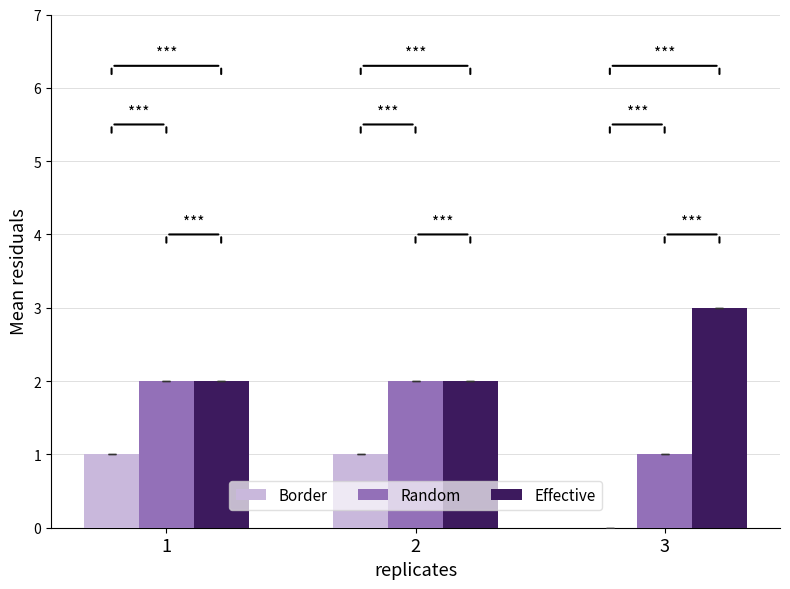

Is it true that Random equals 2 at 2?

True